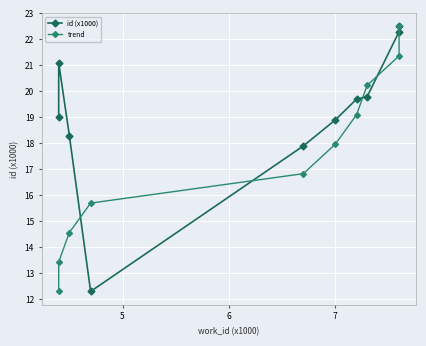

Which has a higher value, 4 or 5?

4